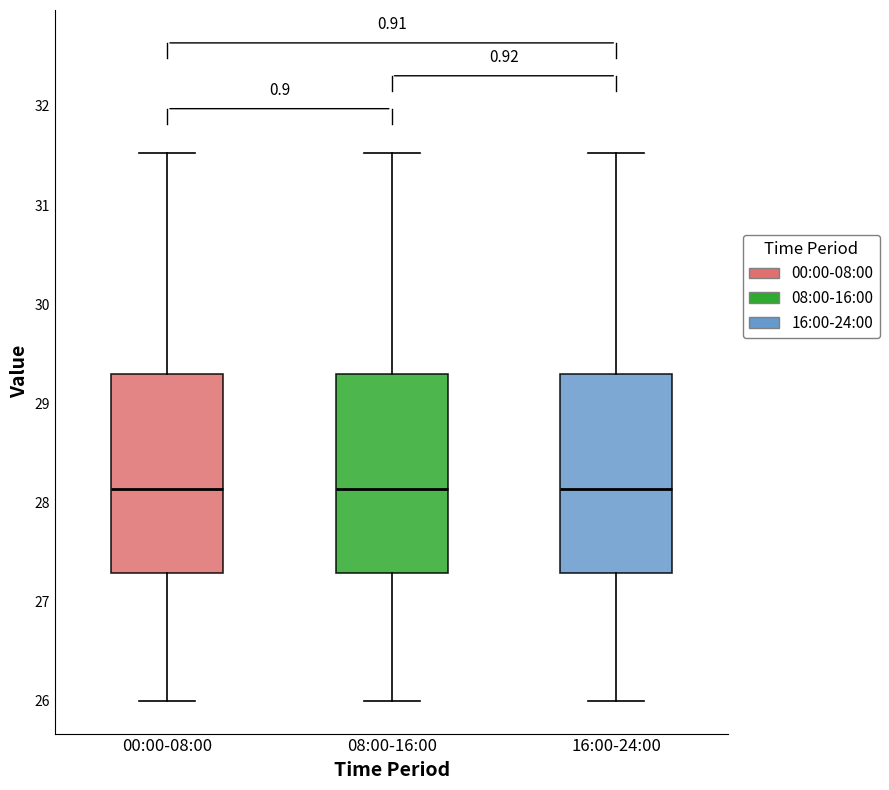

Reading left to right, transcribe this box plot: for each box, give where its median line is, the range the box spans, and where its two whiskers end, as read against the y-axis. The values are not printed on the chart, so give them approximately, as read against the axis.

00:00-08:00: median 28.1, box 27.3 to 29.3, whiskers 26.0 to 31.5
08:00-16:00: median 28.1, box 27.3 to 29.3, whiskers 26.0 to 31.5
16:00-24:00: median 28.1, box 27.3 to 29.3, whiskers 26.0 to 31.5